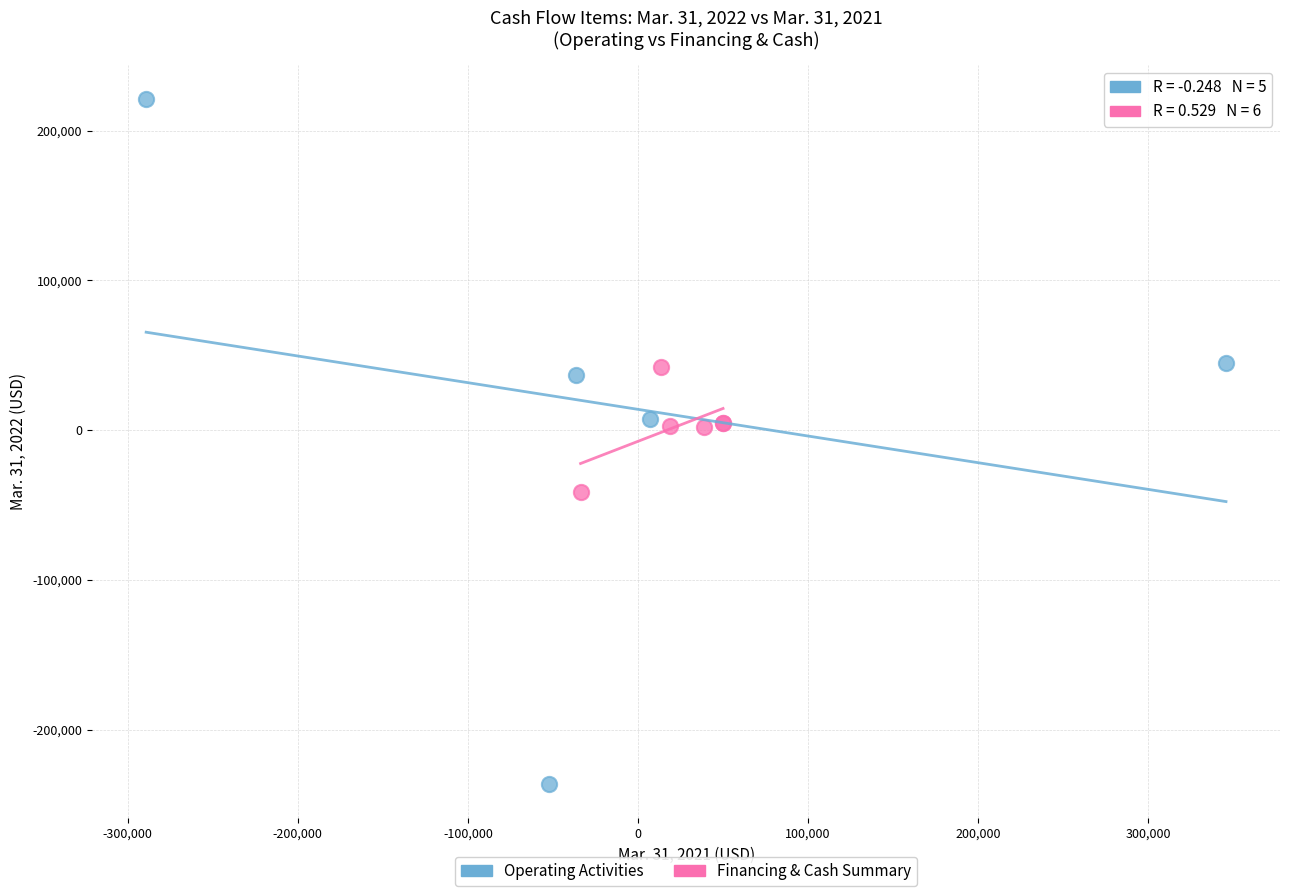

Which series contains the lowest Y value?

Operating Activities